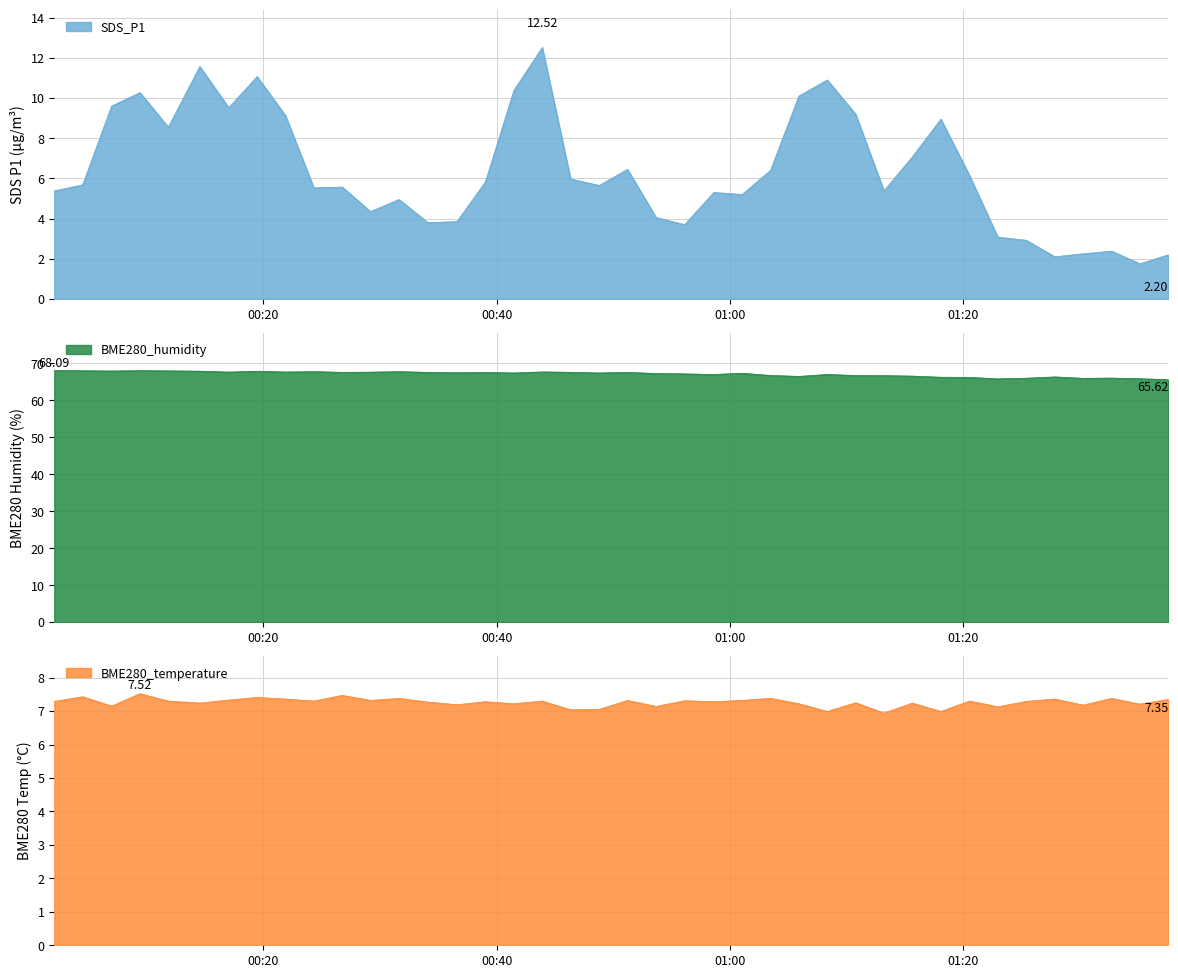

Does the chart have visible grid lines?

Yes